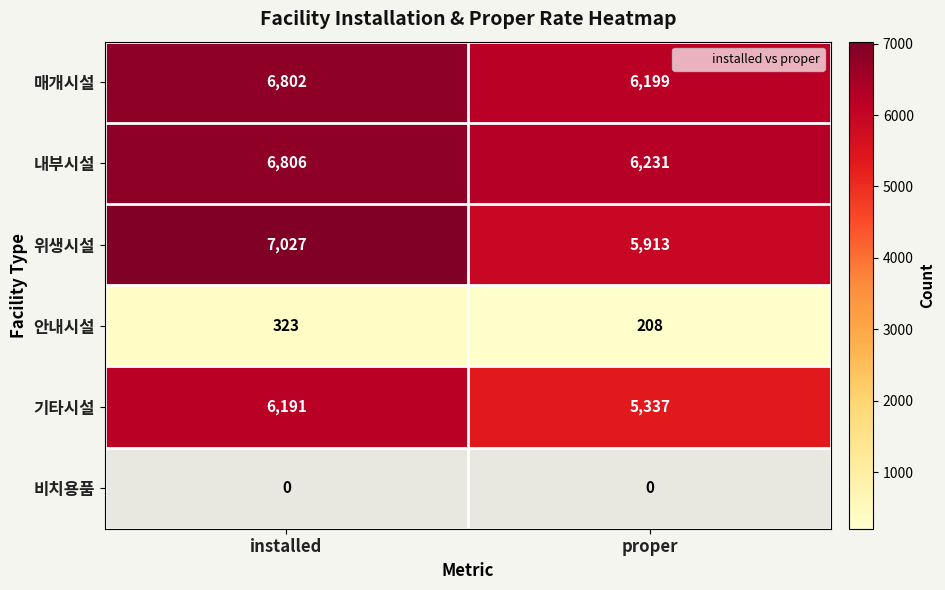

Reading right to left, transcribe all the data shown in this chart.

매개시설: proper=6199	installed=6802
내부시설: proper=6231	installed=6806
위생시설: proper=5913	installed=7027
안내시설: proper=208	installed=323
기타시설: proper=5337	installed=6191
비치용품: proper=0	installed=0